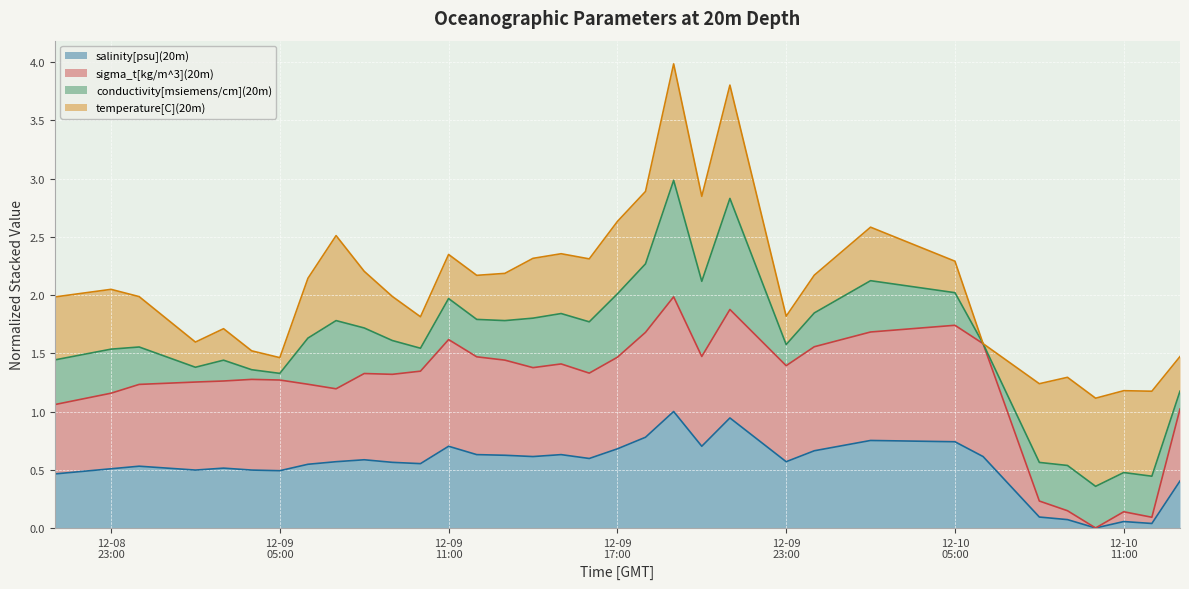

What is the value of the salinity[psu](20m) point at the 6th from the left?

0.5